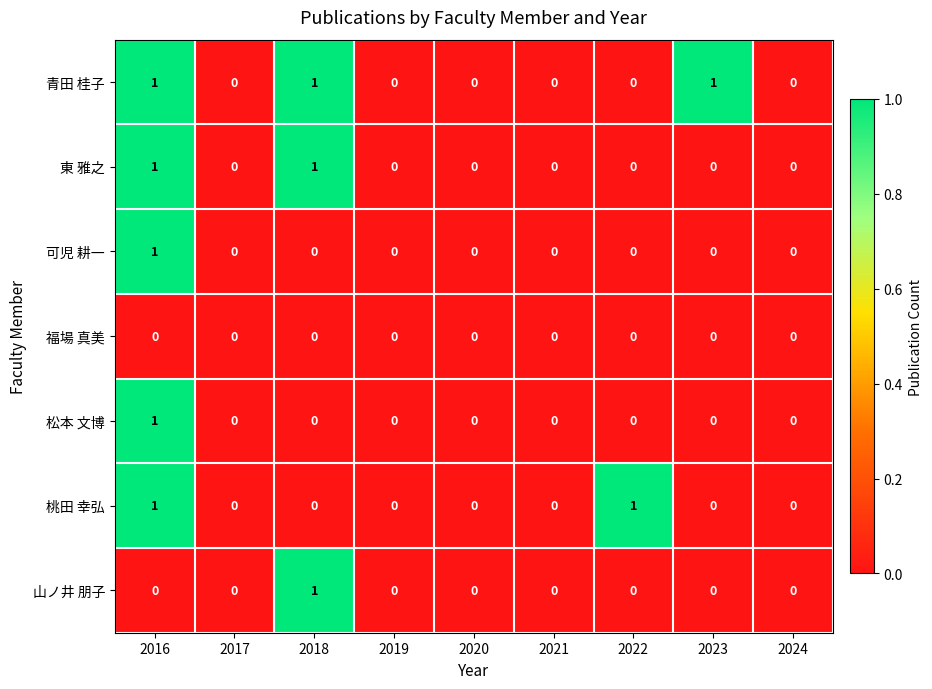

Between 2017 and 2023, which series saw the biggest shift?

青田 桂子